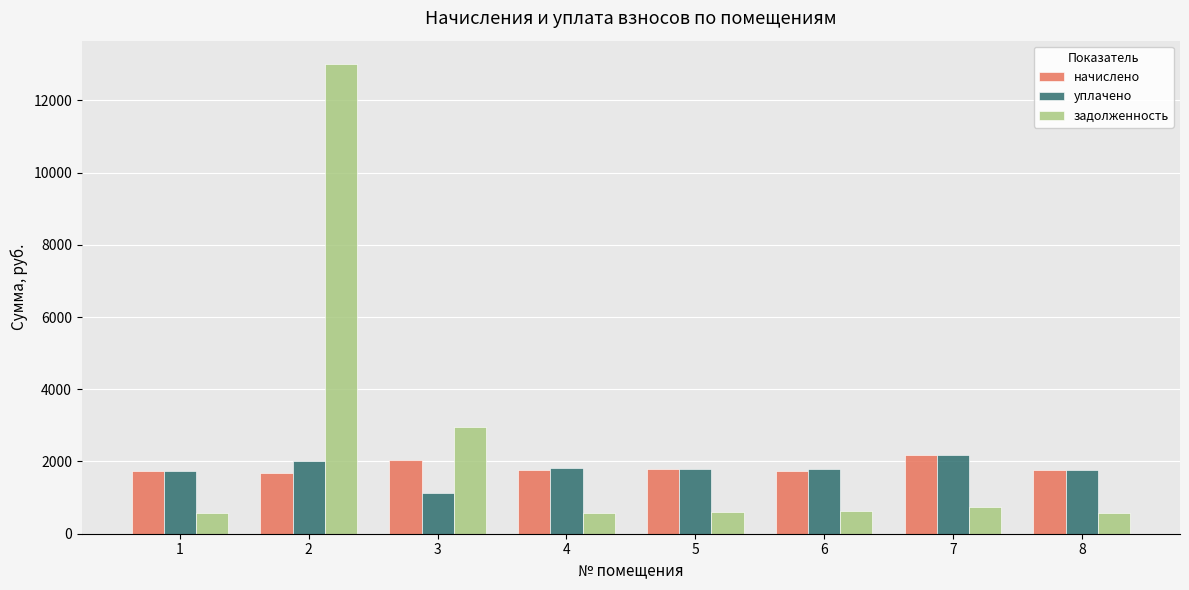

At how many categories does at least one series exceed 6215?

1